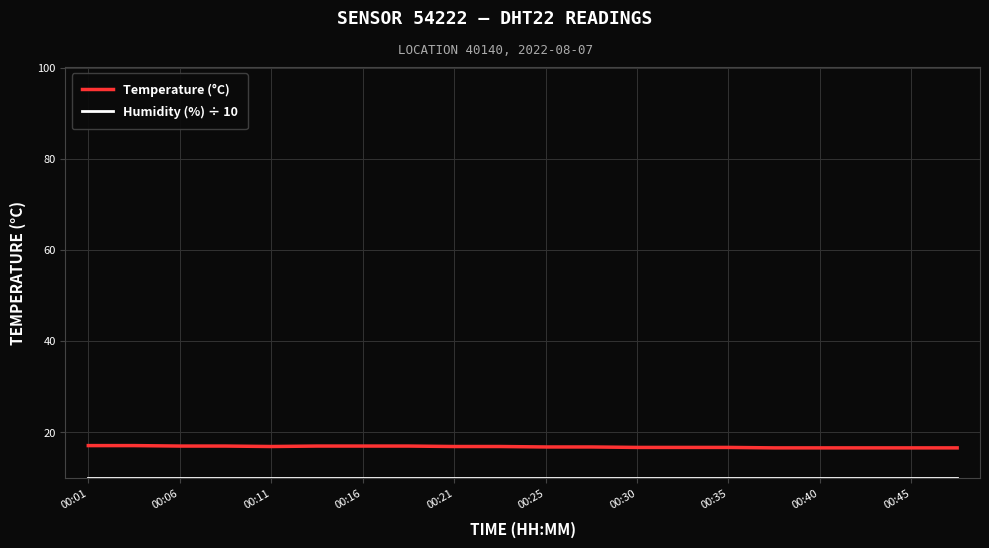

What is the sum of all Temperature (°C) values?

336.6